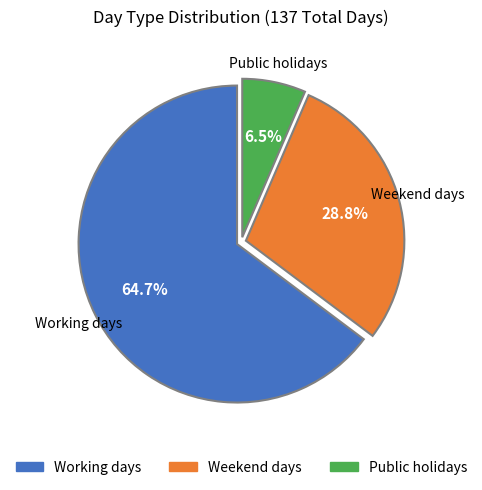

To the nearest percent, what is the difference between the largest and smallest slice percentages?

58%